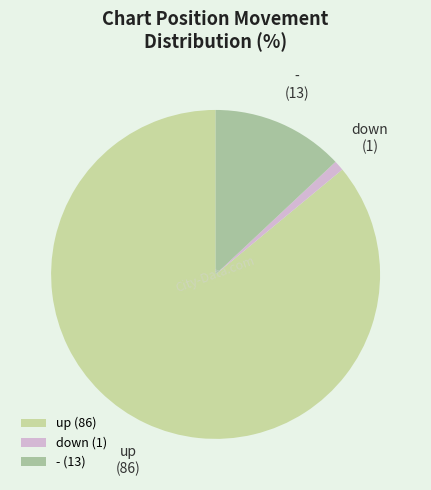

Which has a higher value, - or up?

up